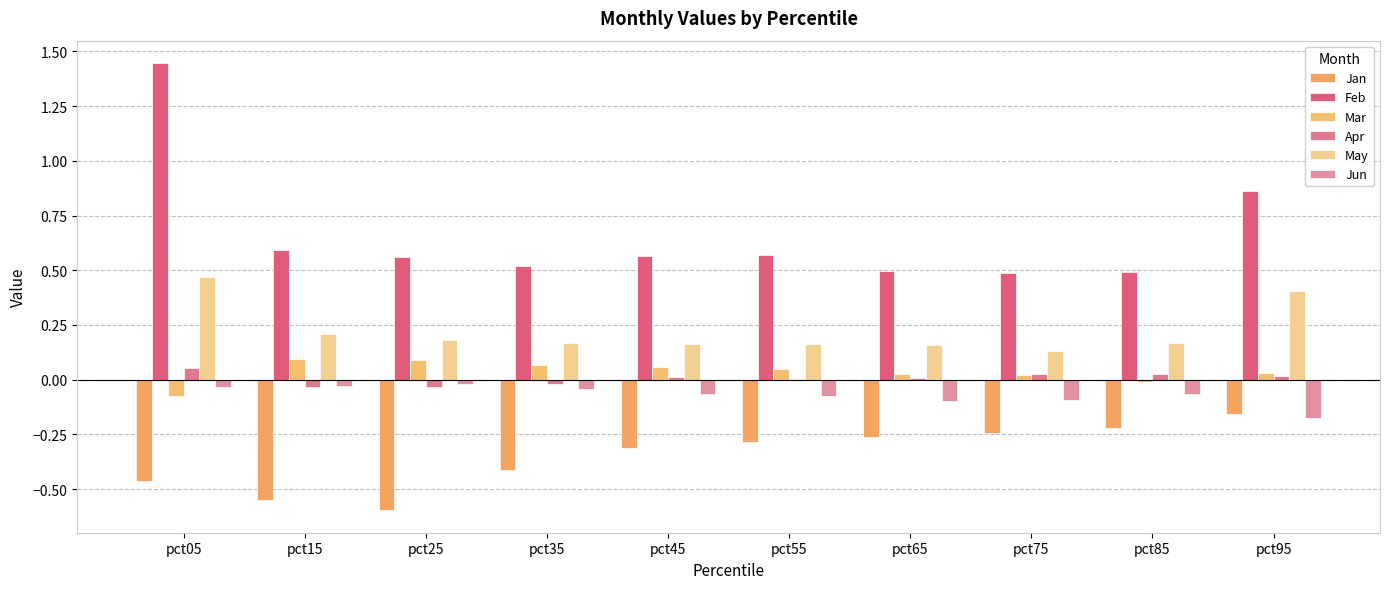

What is the difference between the maximum and second lowest values in the Jun series?

0.1